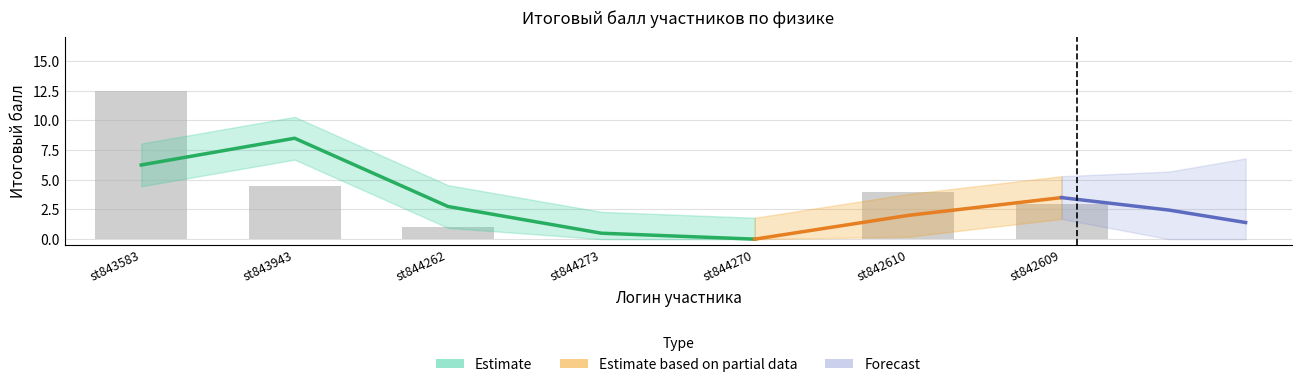

List the labels in order of value, smallest first.

st844273, st844270, st844262, st842609, st842610, st843943, st843583